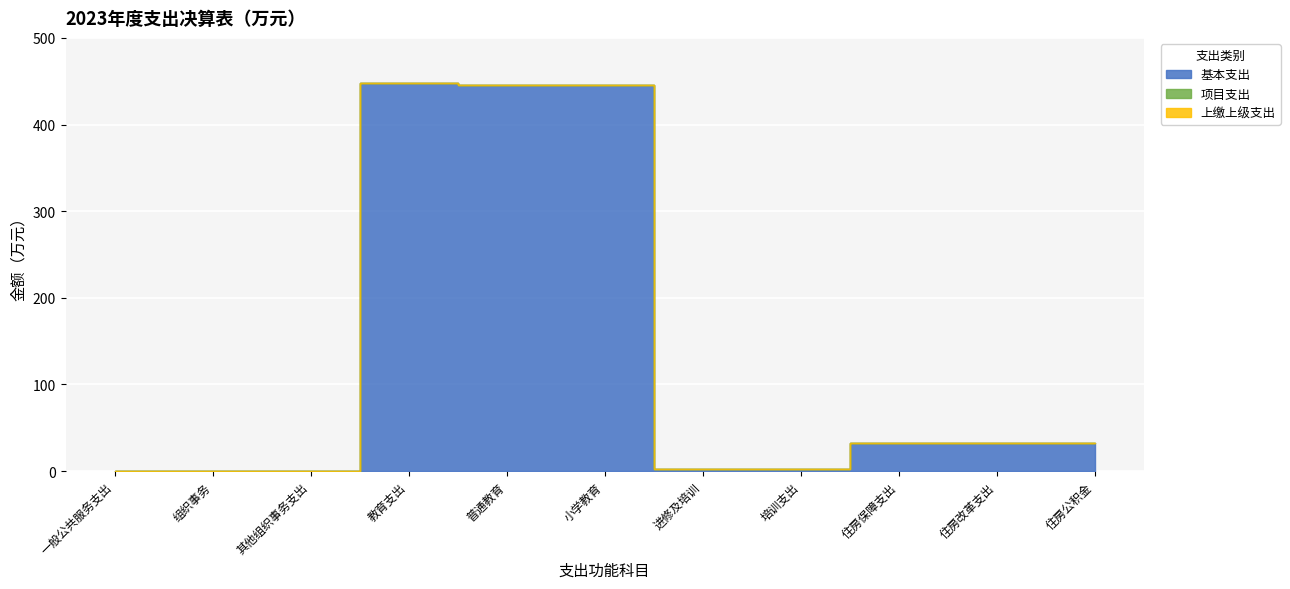

True or false: 基本支出 has more than 2 points higher than both neighbors.

False